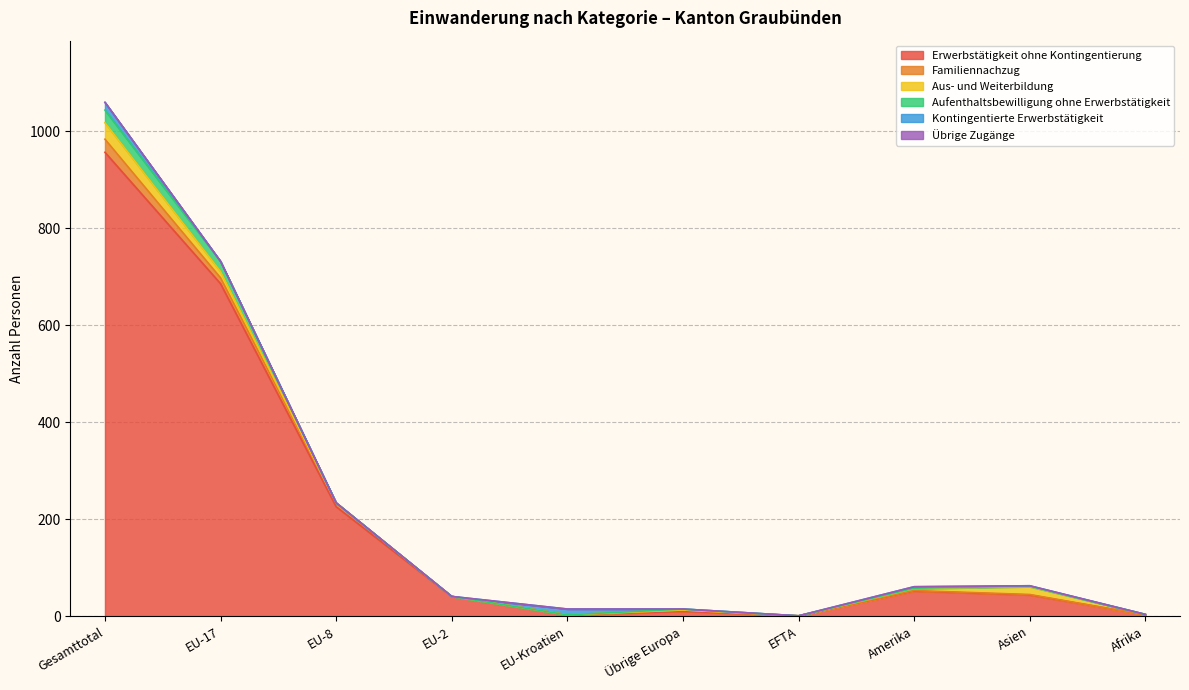

Does the chart display data point markers on the line(s)?

No